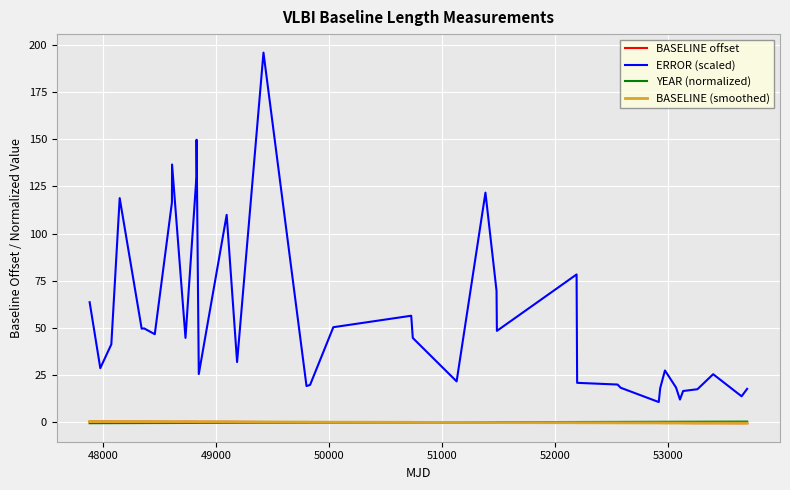

Which series has the largest total across all categories?

ERROR (scaled)